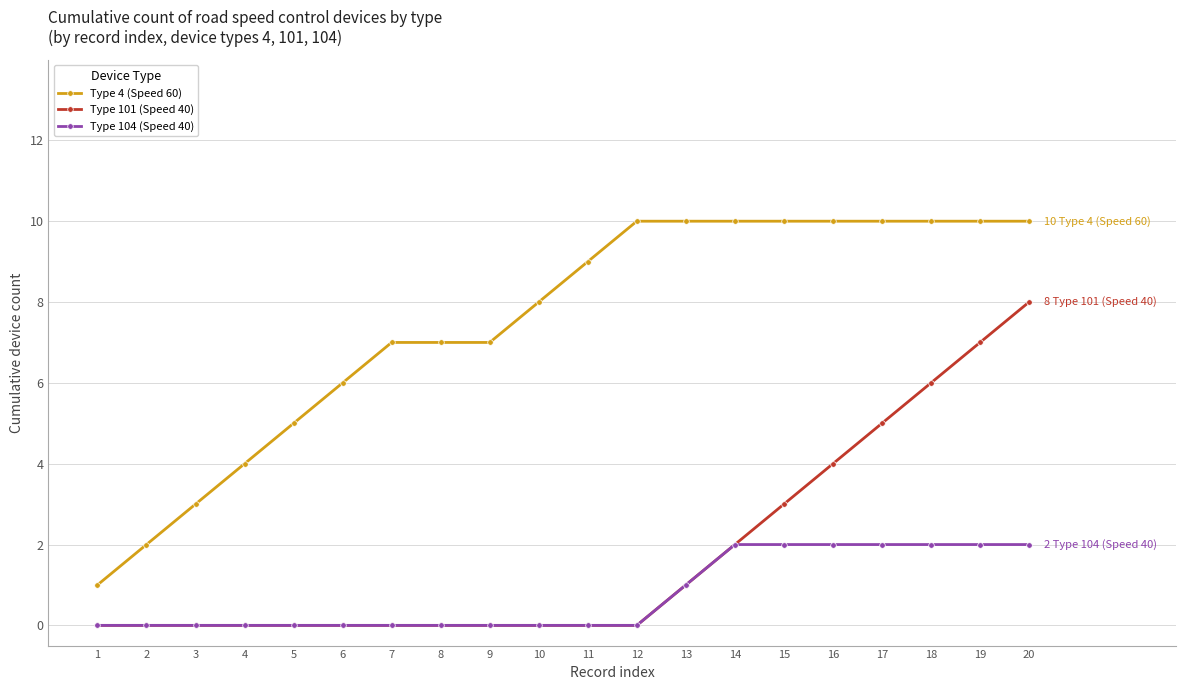

What is the value of the Type 4 (Speed 60) point at the 19th from the left?

10